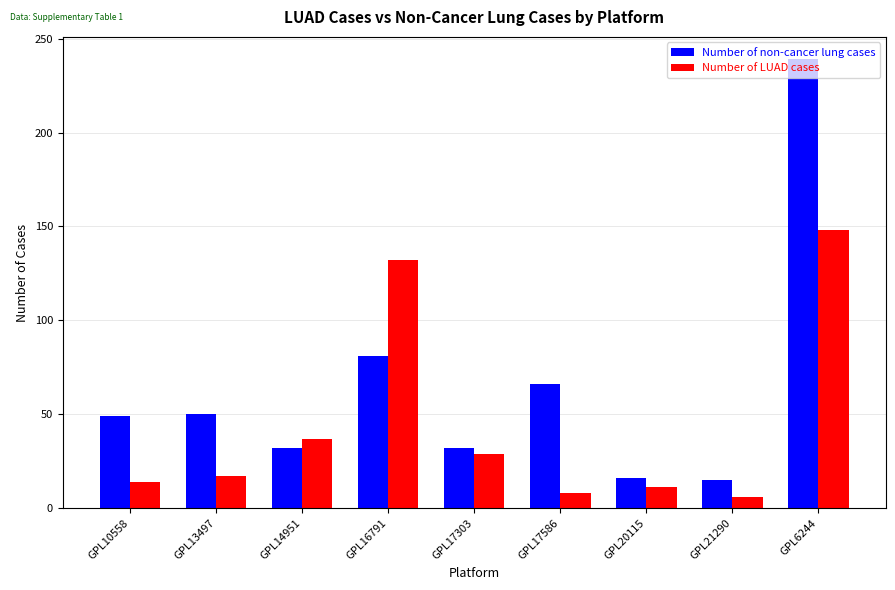

List the series in order of their peak value, lowest first.

Number of LUAD cases, Number of non-cancer lung cases